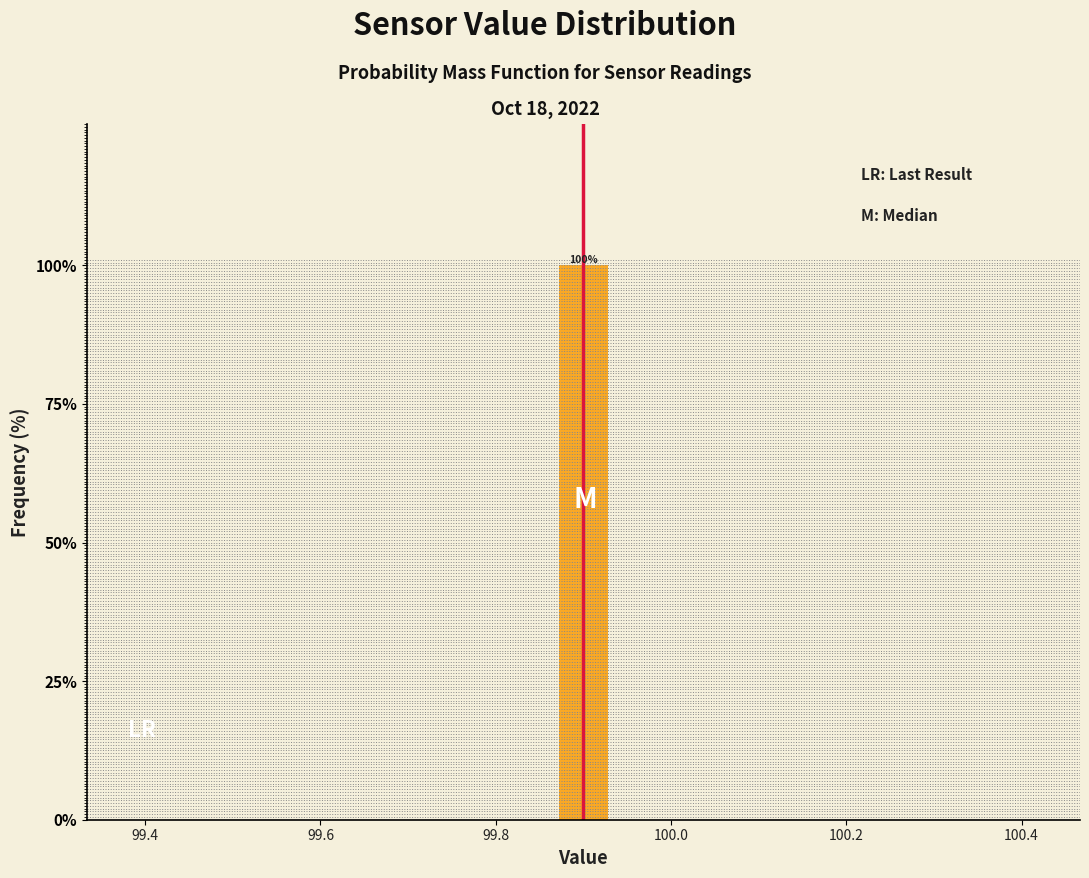

Read against the x-axis, roughly where is the centre of the tallest bar?

99.90